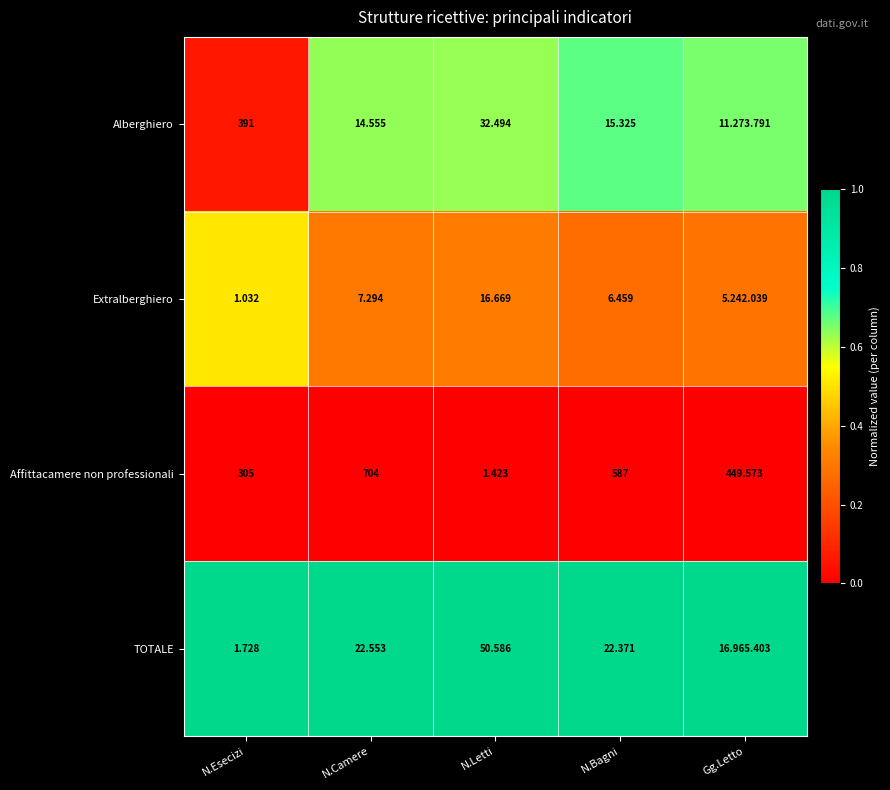

At N.Bagni, list the series in order from smallest to largest.

Extralberghiero, Alberghiero, TOTALE, Affittacamere non professionali